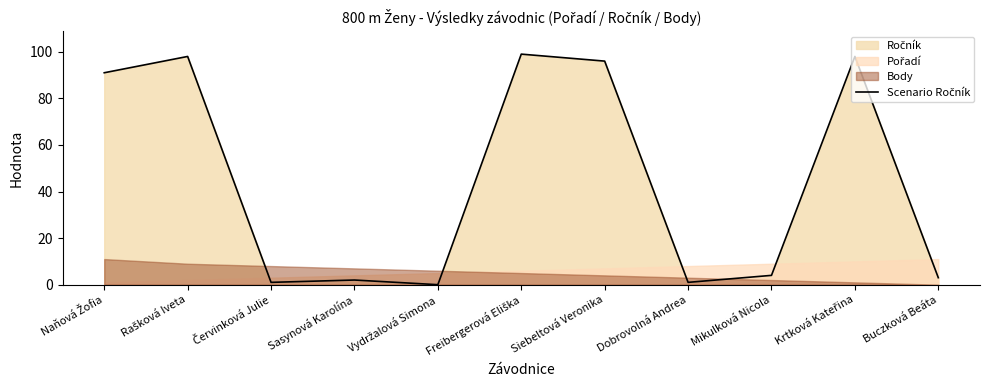

What position from the right is Siebeltová Veronika?

5